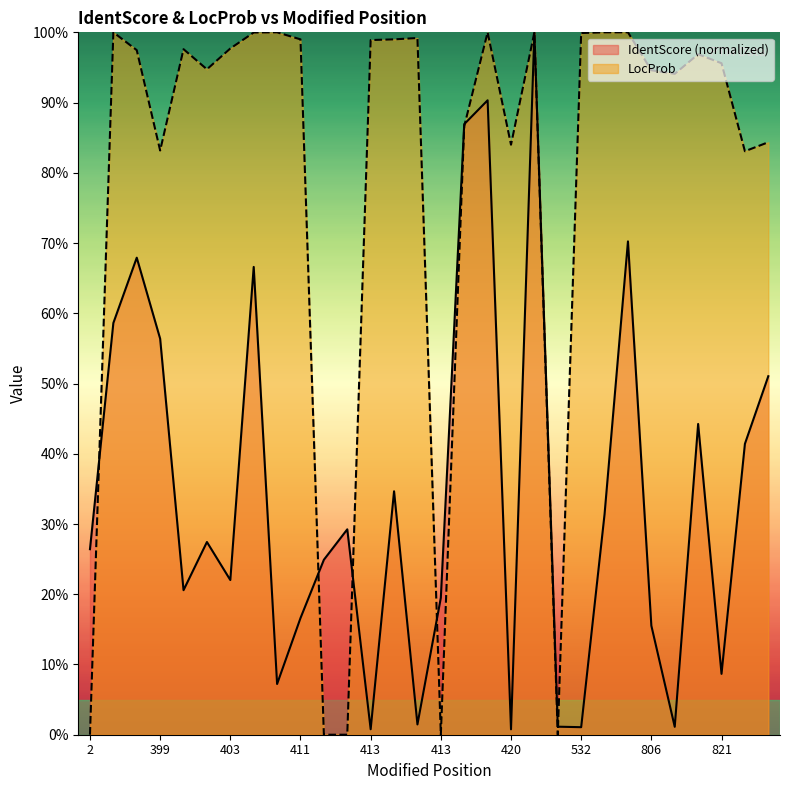

How many lines are shown in the chart?

2